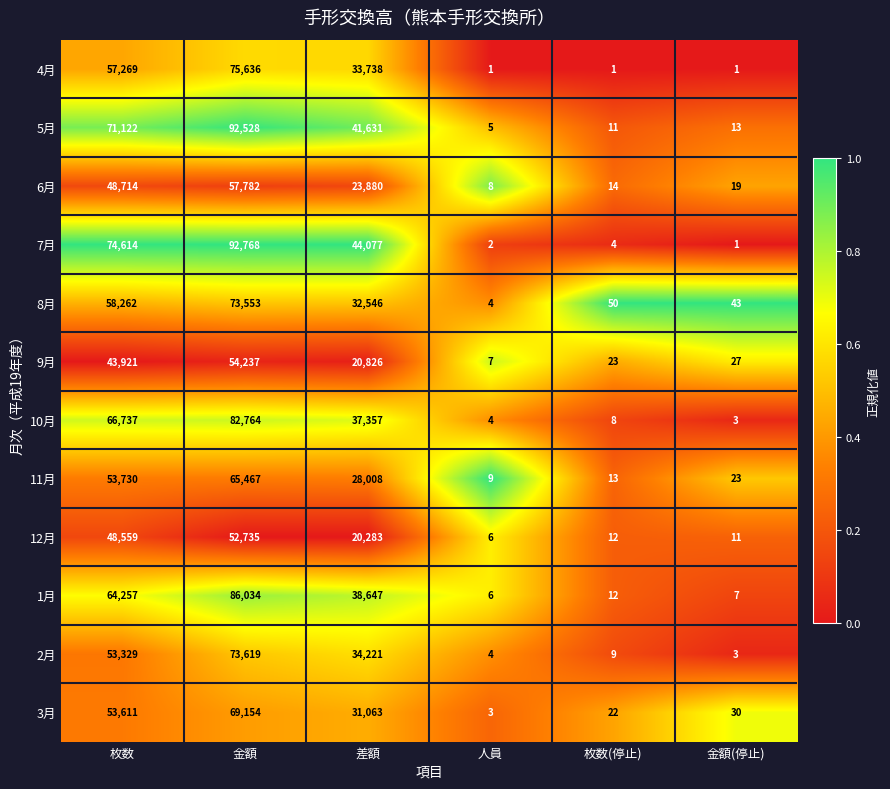

What is the average value of the 9月 series?

19840